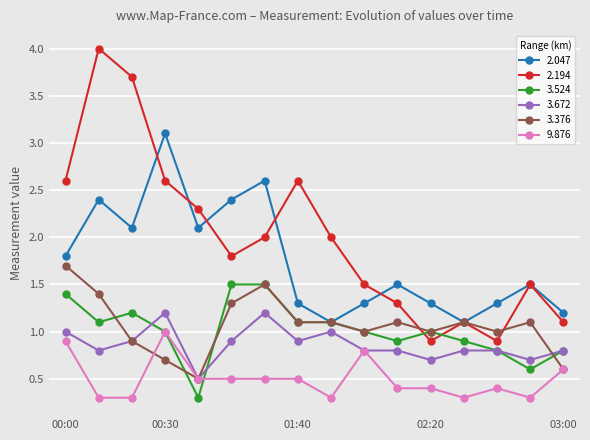

Reading right to left, list all the values displayed in this chart.

2.047: 1.2	1.5	1.3	1.1	1.3	1.5	1.3	1.1	1.3	2.6	2.4	2.1	3.1	2.1	2.4	1.8
2.194: 1.1	1.5	0.9	1.1	0.9	1.3	1.5	2.0	2.6	2.0	1.8	2.3	2.6	3.7	4.0	2.6
3.524: 0.8	0.6	0.8	0.9	1.0	0.9	1.0	1.1	1.1	1.5	1.5	0.3	1.0	1.2	1.1	1.4
3.672: 0.8	0.7	0.8	0.8	0.7	0.8	0.8	1.0	0.9	1.2	0.9	0.5	1.2	0.9	0.8	1.0
3.376: 0.6	1.1	1.0	1.1	1.0	1.1	1.0	1.1	1.1	1.5	1.3	0.5	0.7	0.9	1.4	1.7
9.876: 0.6	0.3	0.4	0.3	0.4	0.4	0.8	0.3	0.5	0.5	0.5	0.5	1.0	0.3	0.3	0.9